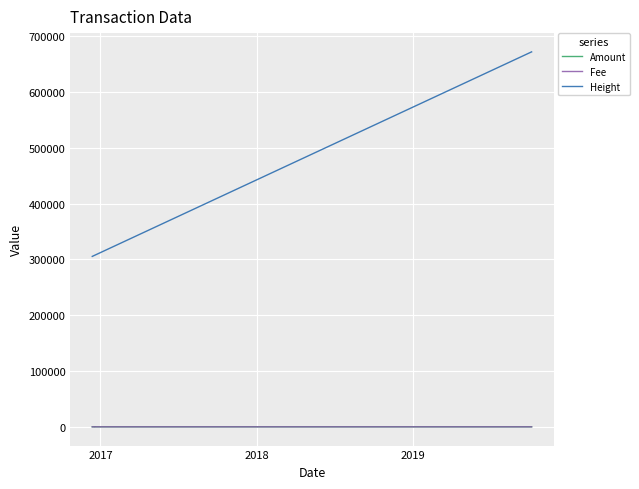

True or false: Amount and Fee intersect in this chart.

True